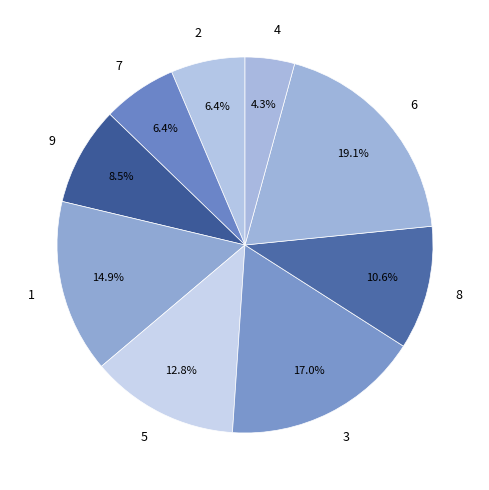

To the nearest percent, what is the difference between the 8 and 3 slice percentages?

6%